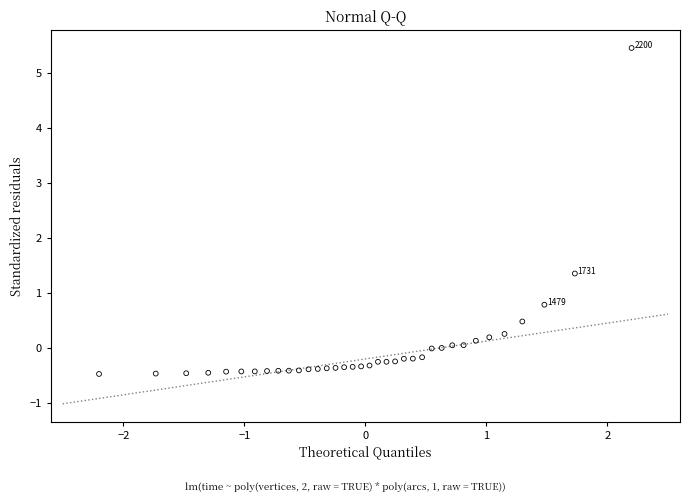

What is the range of X values (max minus min)?

4.4